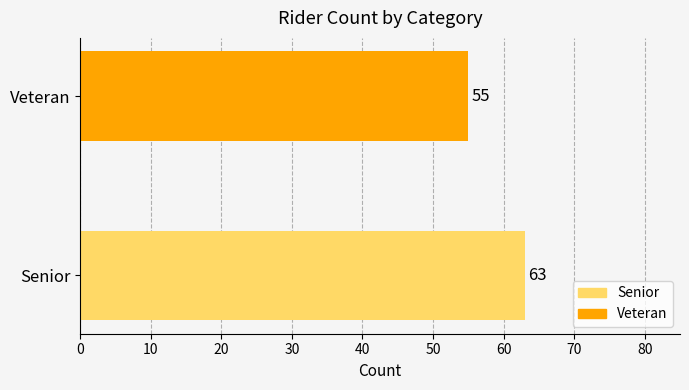

Reading top to bottom, transcribe all the data shown in this chart.

55	63